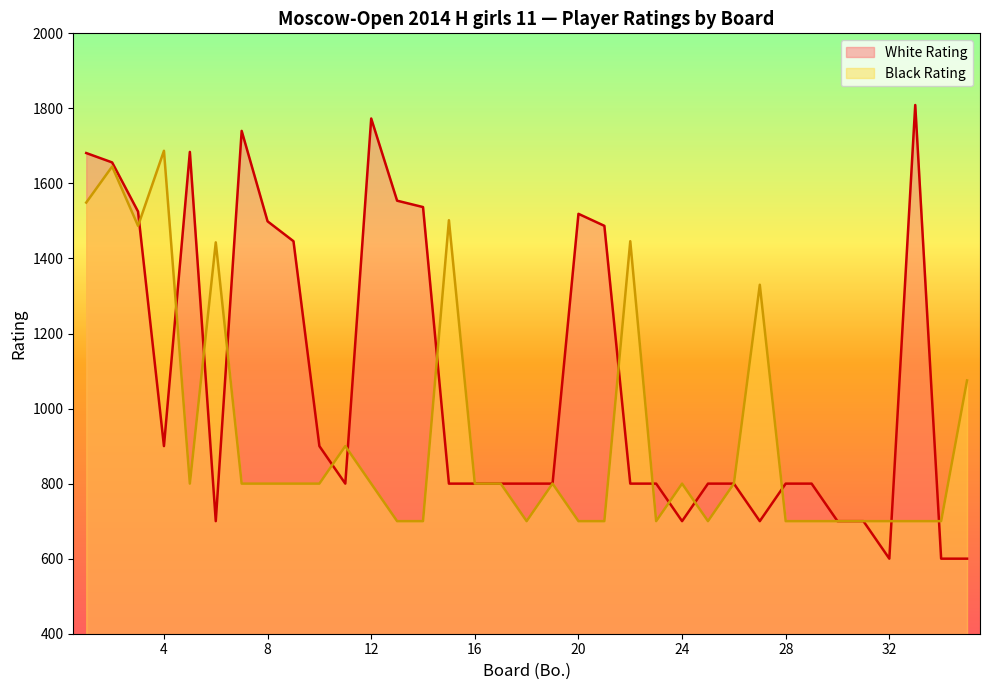

List the labels in order of Black Rating value, largest first.

4, 2, 1, 15, 3, 22, 6, 27, 35, 11, 5, 7, 8, 9, 10, 12, 16, 17, 19, 24, 26, 13, 14, 18, 20, 21, 23, 25, 28, 29, 30, 31, 32, 33, 34